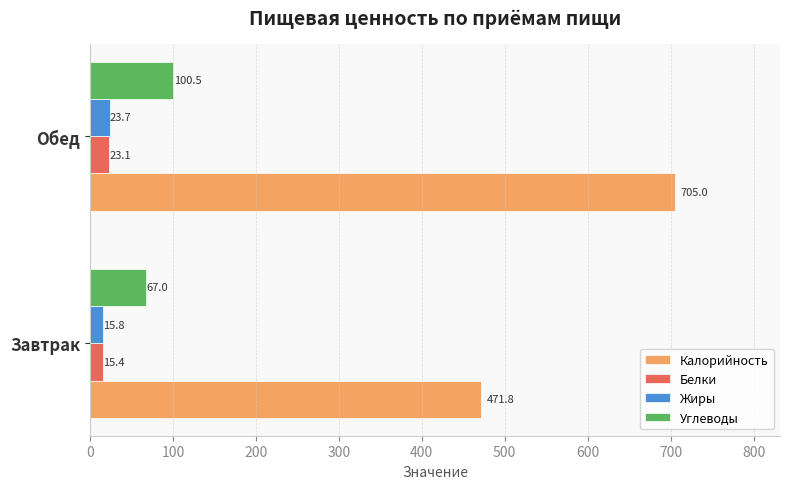

What is the sum of all Жиры values?

39.5